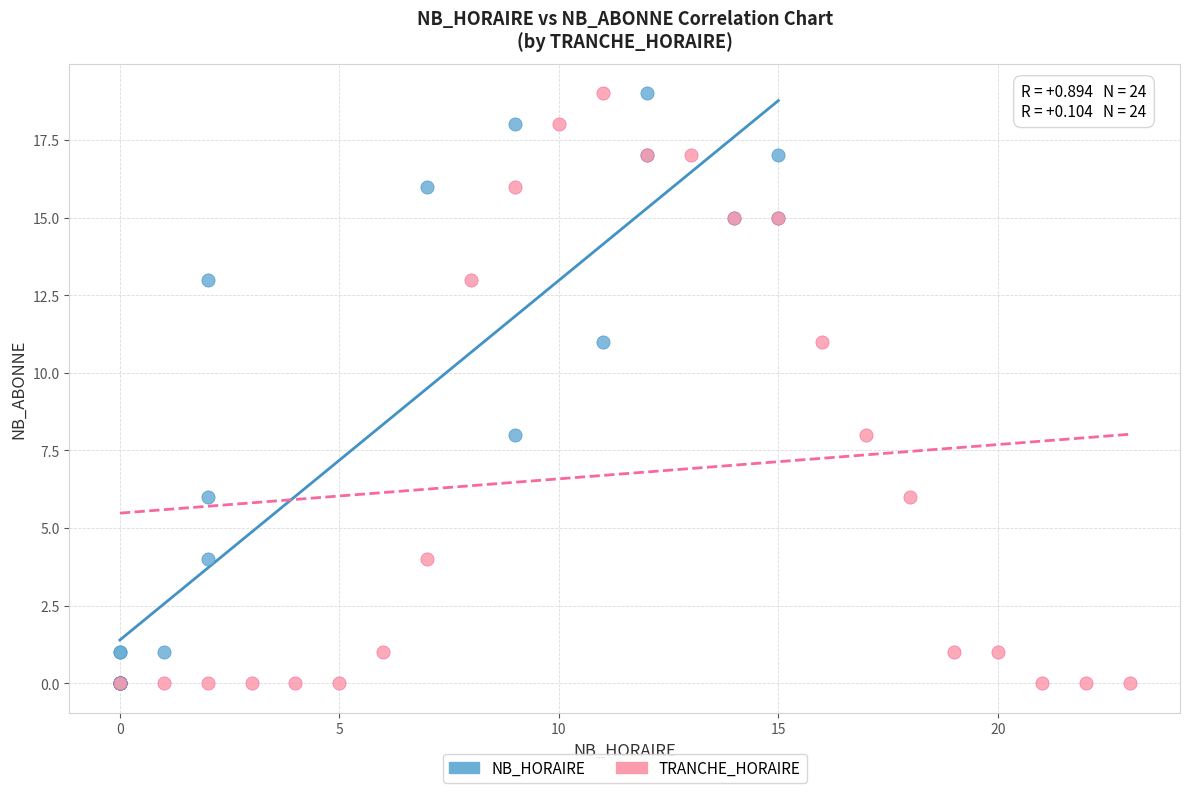

What are all the series names shown in the legend?

NB_HORAIRE, TRANCHE_HORAIRE